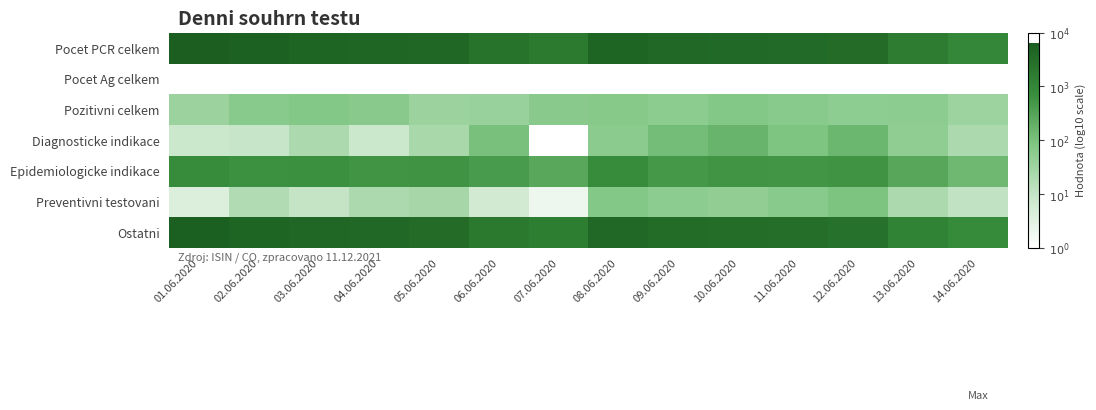

How many categories are shown in the chart?

14